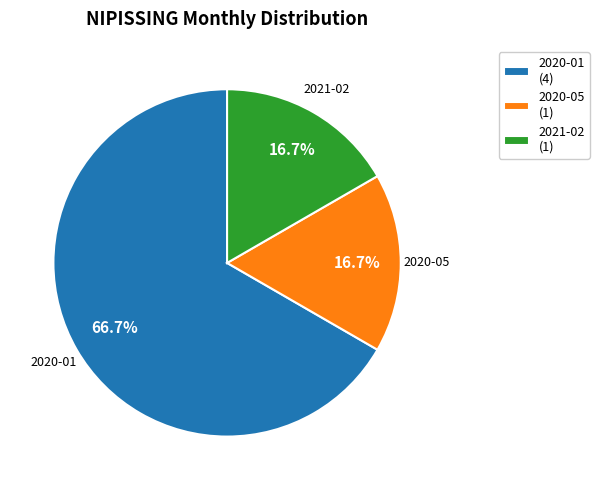

Is 2020-05 (1) the majority of the pie?

No